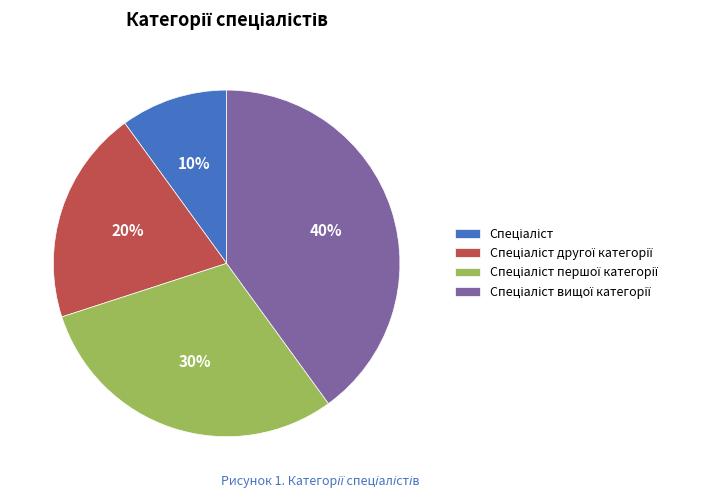

To the nearest percent, what is the difference between the largest and smallest slice percentages?

30%